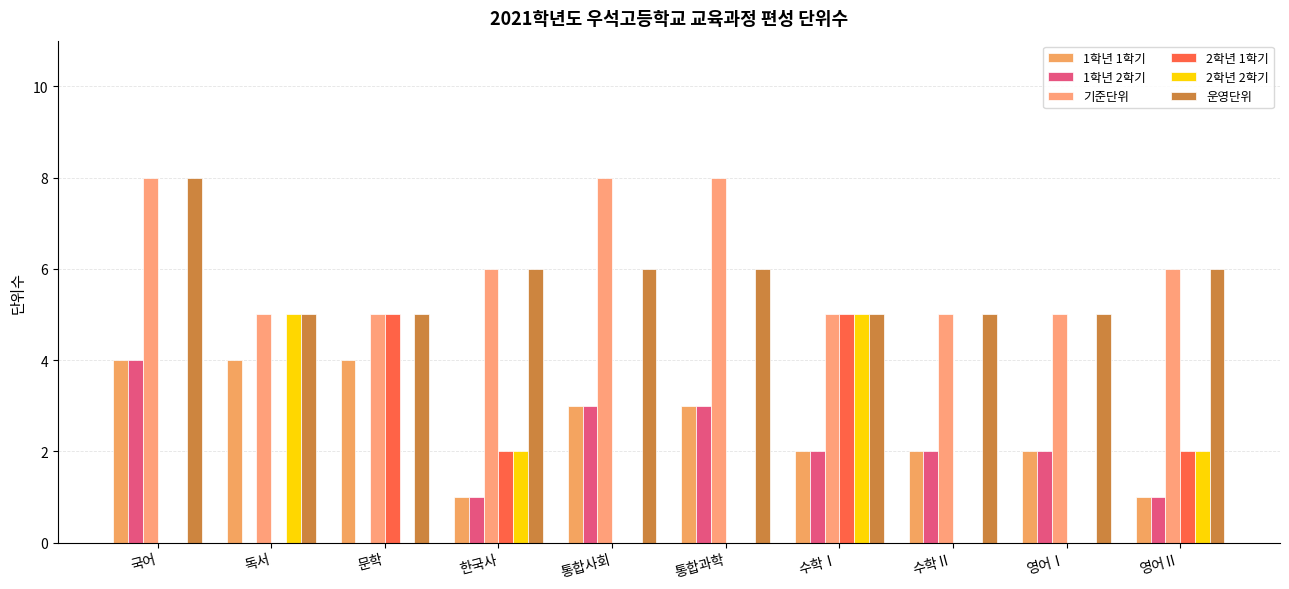

Reading right to left, what are all the values shown in this chart?

1학년 1학기: 1	2	2	2	3	3	1	4	4	4
1학년 2학기: 1	2	2	2	3	3	1	0	0	4
기준단위: 6	5	5	5	8	8	6	5	5	8
2학년 1학기: 2	0	0	5	0	0	2	5	0	0
2학년 2학기: 2	0	0	5	0	0	2	0	5	0
운영단위: 6	5	5	5	6	6	6	5	5	8